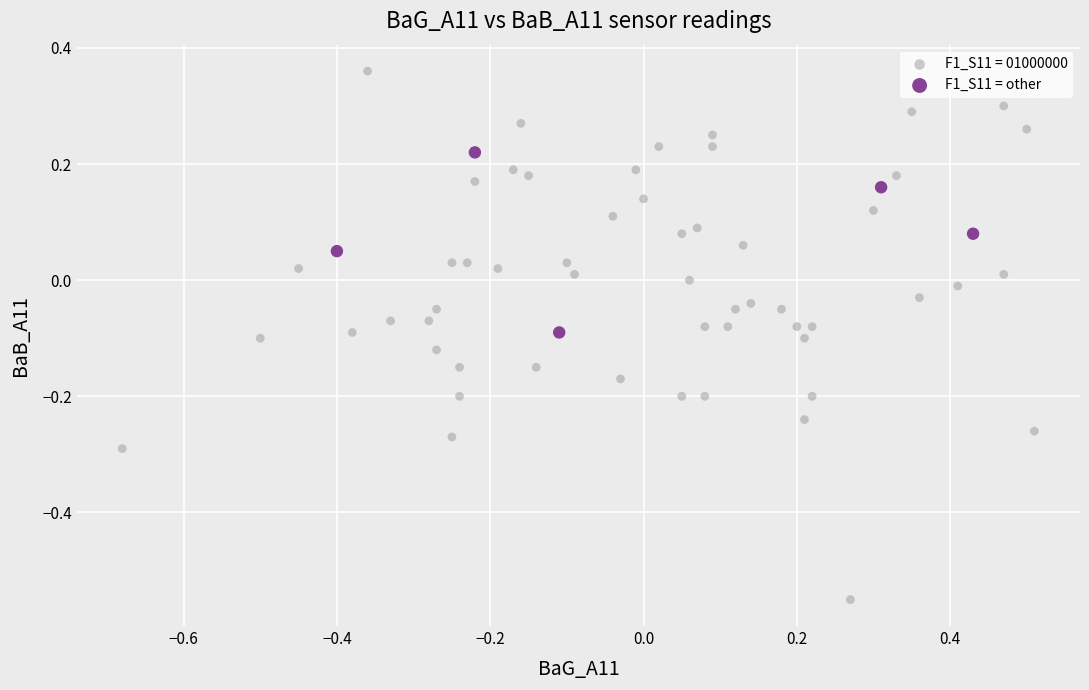

Which series contains the highest Y value?

F1_S11 = 01000000